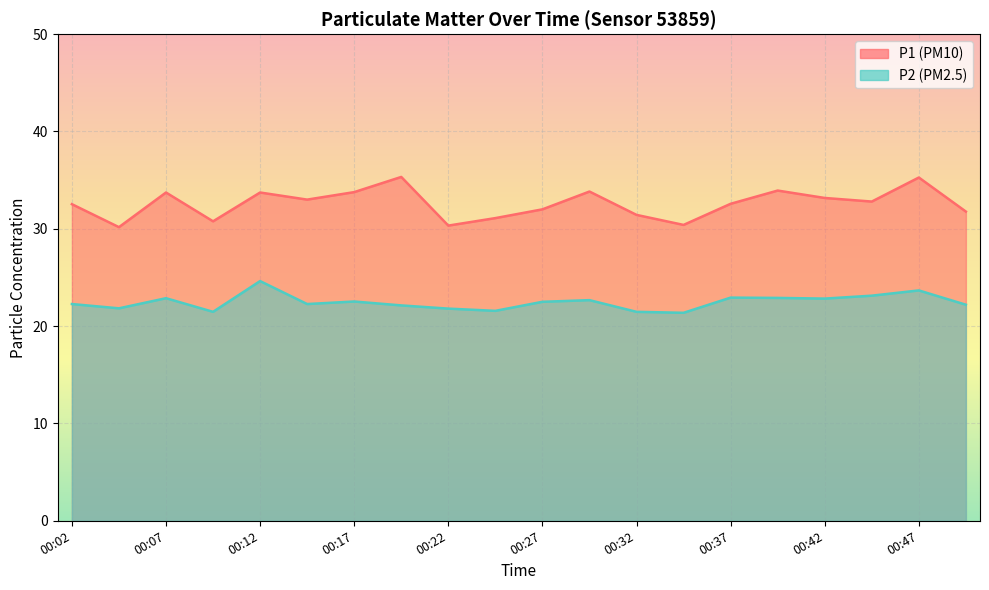

In P1, how many points are lower than both neighbors (excluding endpoints)?

6